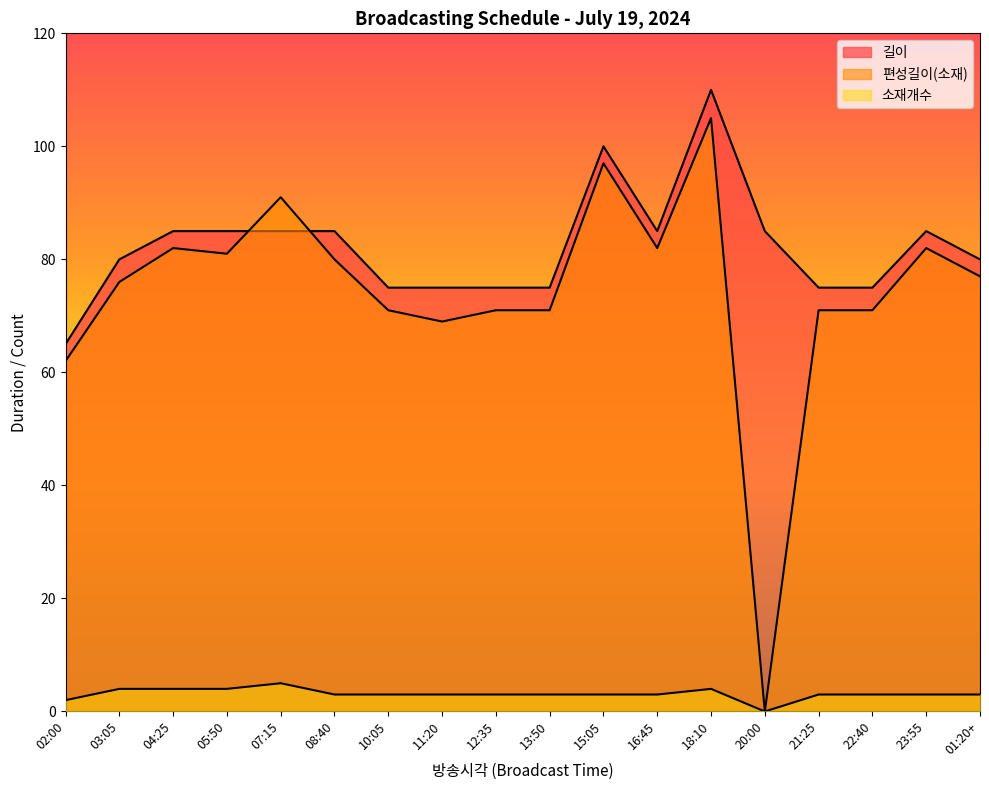

Where is the first local maximum for 소재개수?

07:15